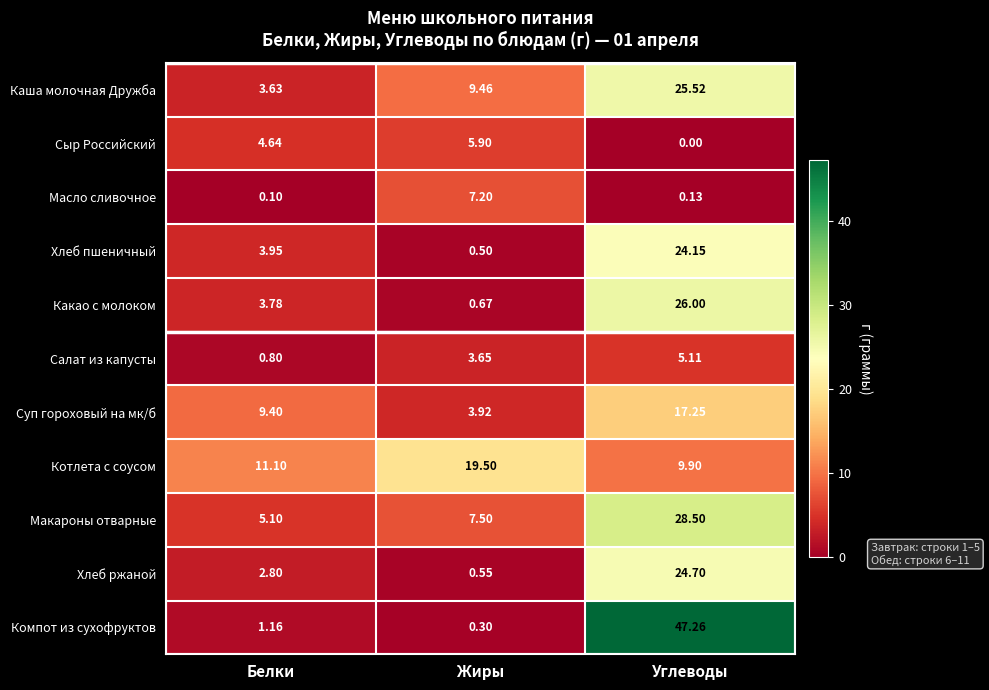

At which label does Сыр Российский first exceed 4?

Белки